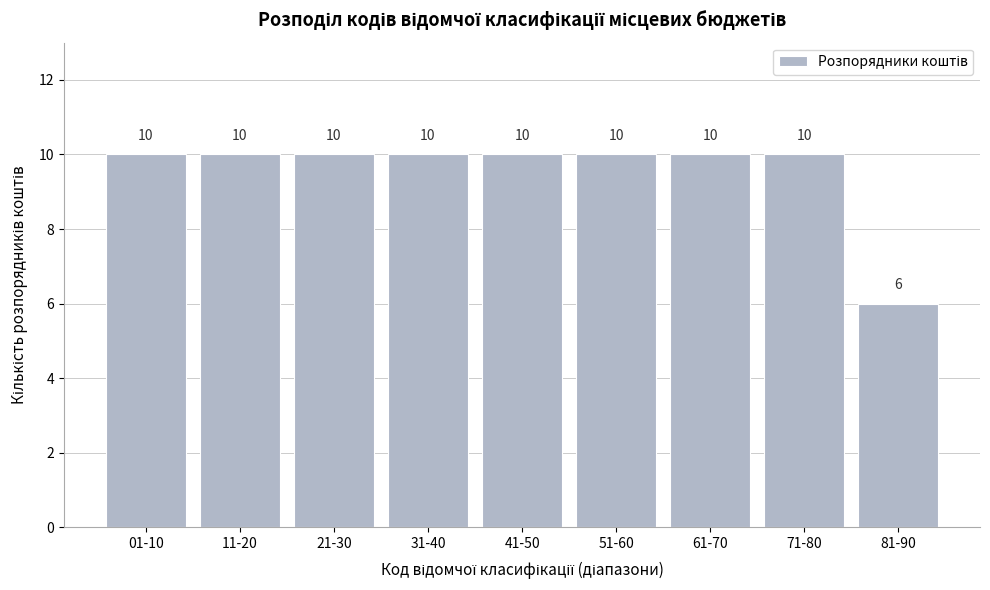

Reading left to right, what are all the values shown in this chart?

01-10=10	11-20=10	21-30=10	31-40=10	41-50=10	51-60=10	61-70=10	71-80=10	81-90=6